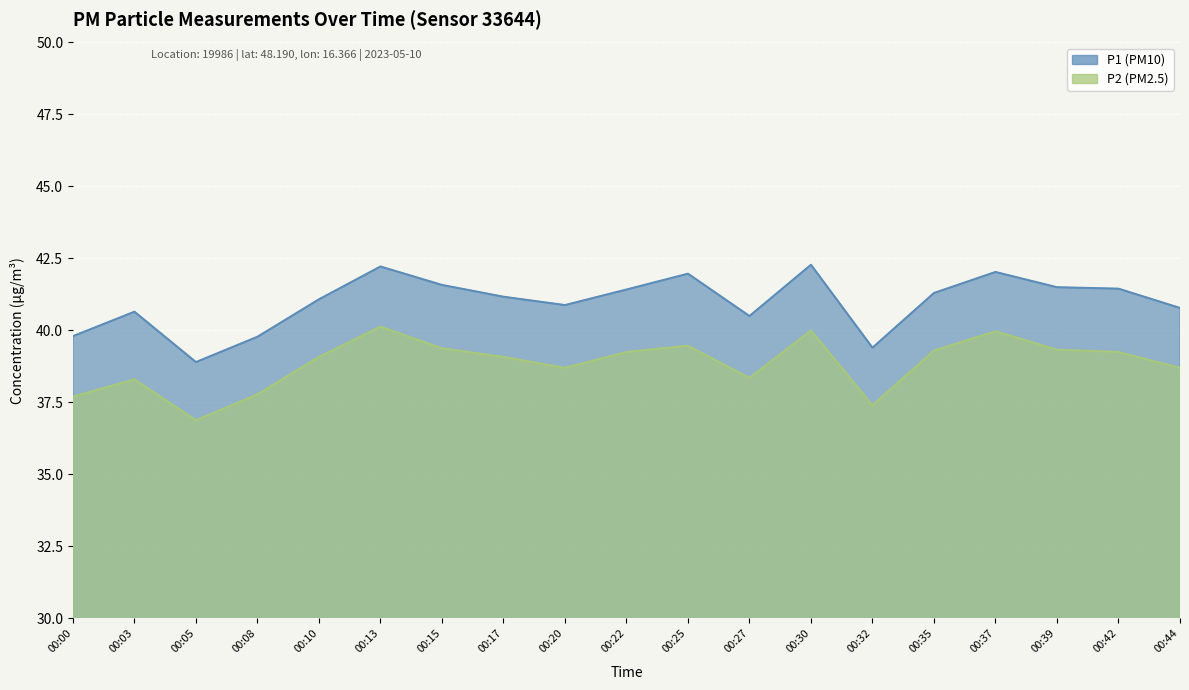

At 00:25, list the series in order from smallest to largest.

P2, P1